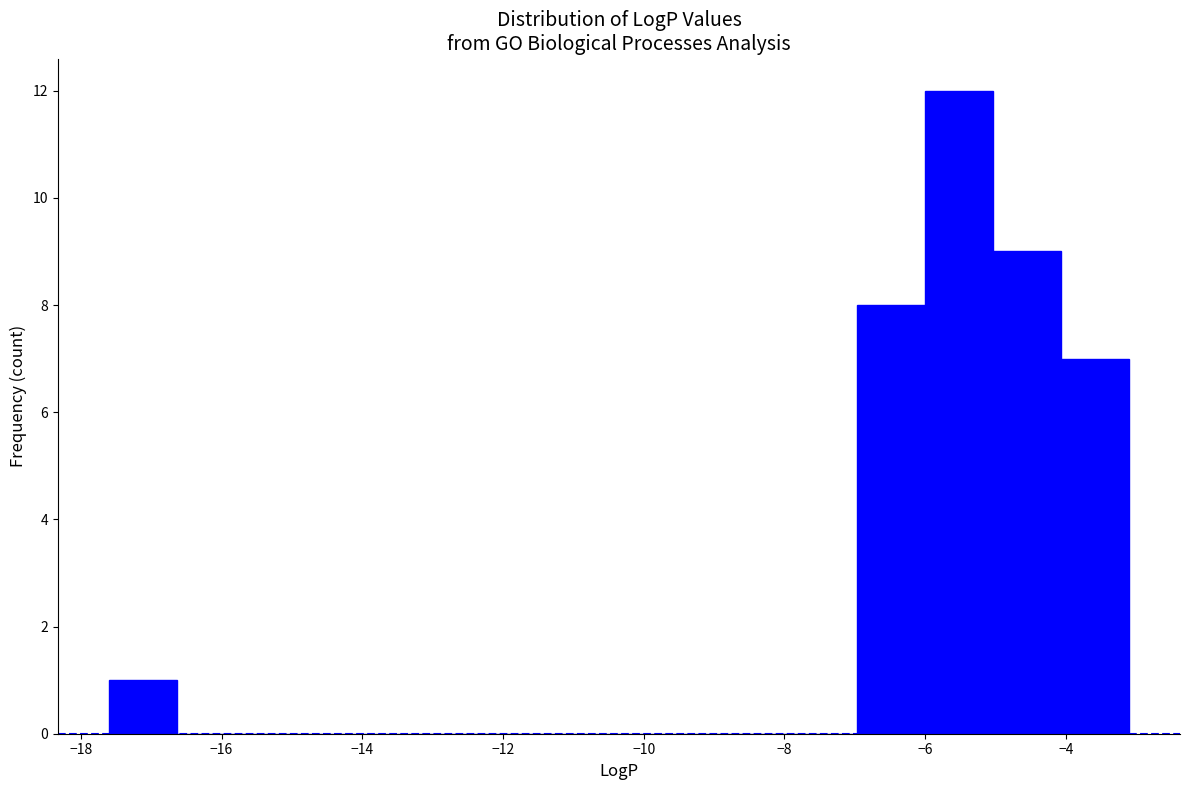

Reading left to right, transcribe this chart: for each bar, give the range it covers on the x-axis and its height. Neither the bar edges nor the heights are printed on the chart, so give them approximately, as read against the axes.

-17.6 to -16.6: 1
-16.6 to -15.6: 0
-15.6 to -14.8: 0
-14.8 to -13.8: 0
-13.8 to -12.8: 0
-12.8 to -11.8: 0
-11.8 to -10.8: 0
-10.8 to -9.8: 0
-9.8 to -9.0: 0
-9.0 to -8.0: 0
-8.0 to -7.0: 0
-7.0 to -6.0: 8
-6.0 to -5.0: 12
-5.0 to -4.0: 9
-4.0 to -3.2: 7